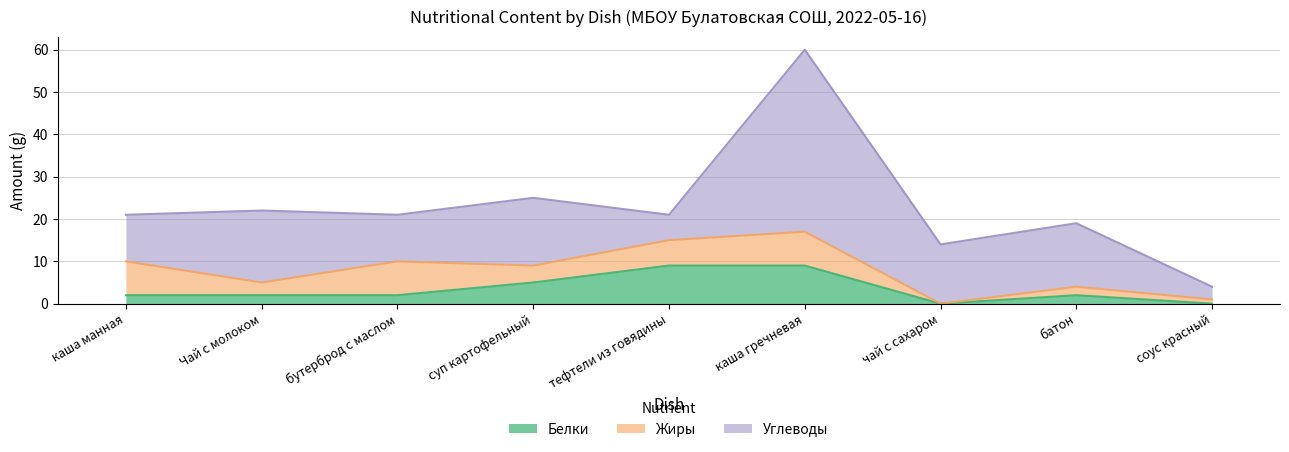

At which label does Жиры reach its minimum?

чай с сахаром